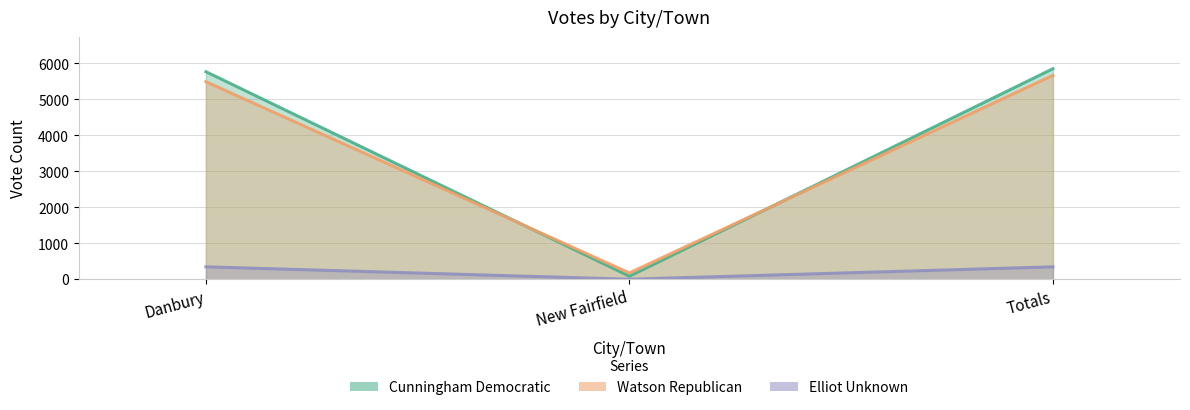

At New Fairfield, list the series in order from largest to smallest.

WatsonRepublican, CunninghamDemocratic, ElliotUnknown